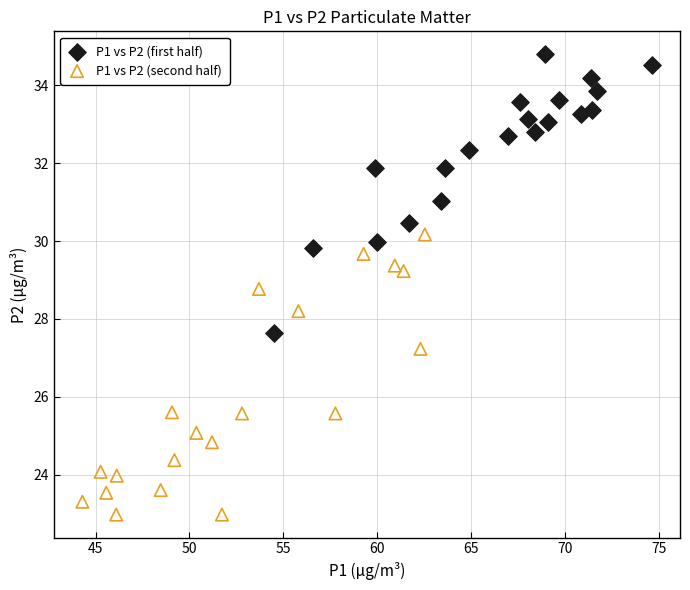

Which series contains the lowest Y value?

P1 vs P2 (second half)